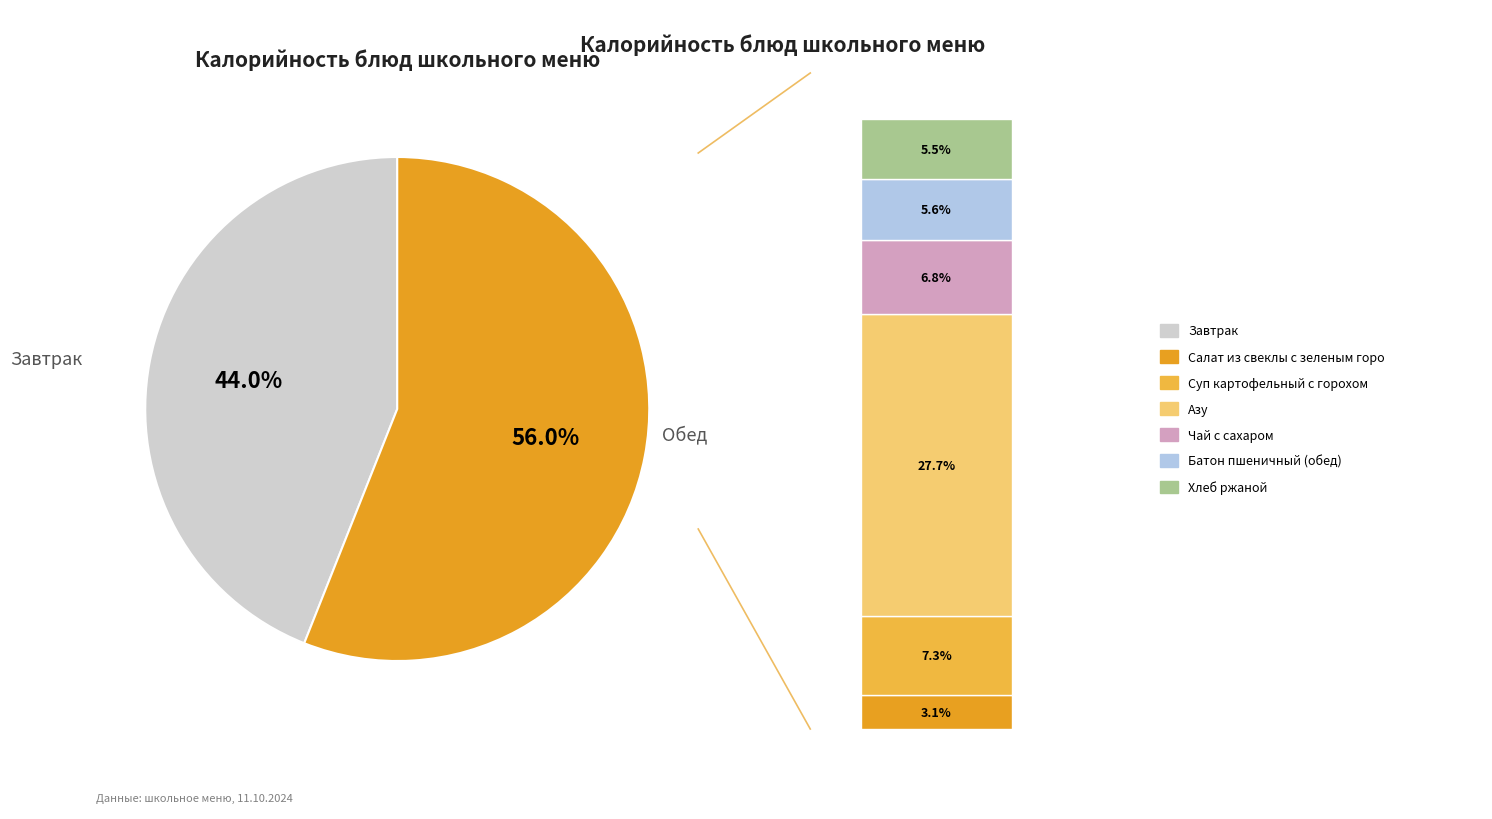

Is Хлеб ржаной the majority of the pie?

No